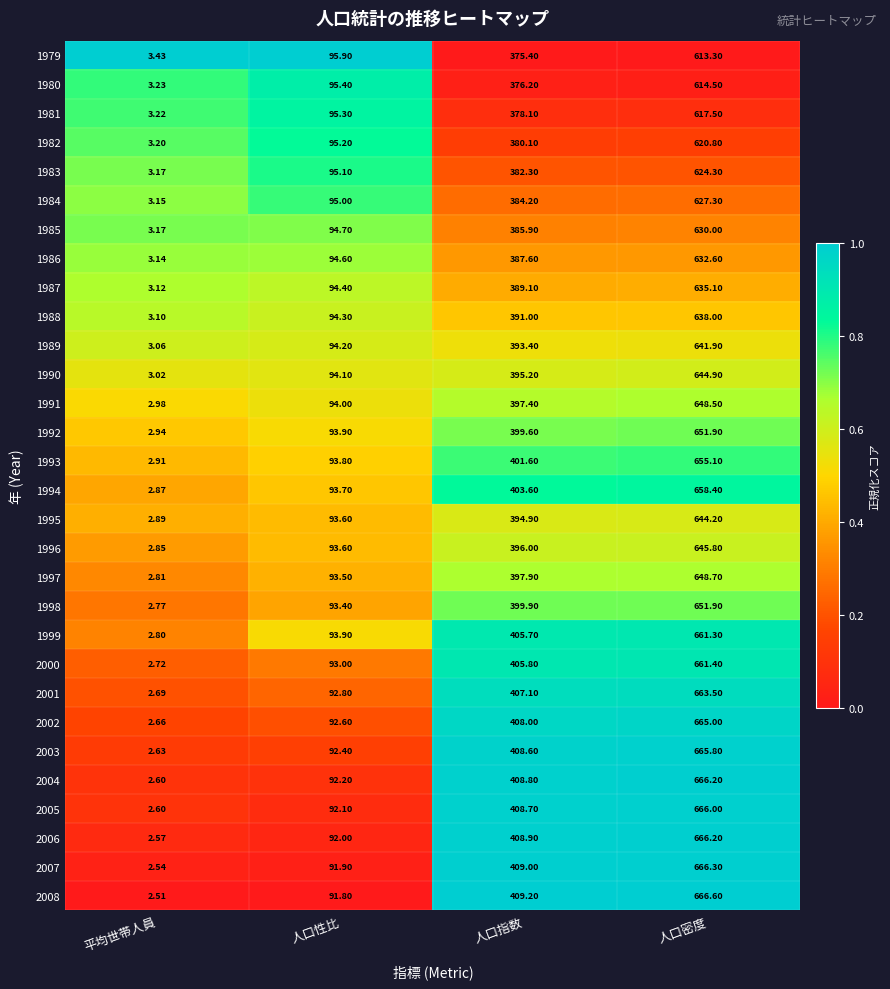

At which category does the chart reach its minimum across all series?

平均世帯人員